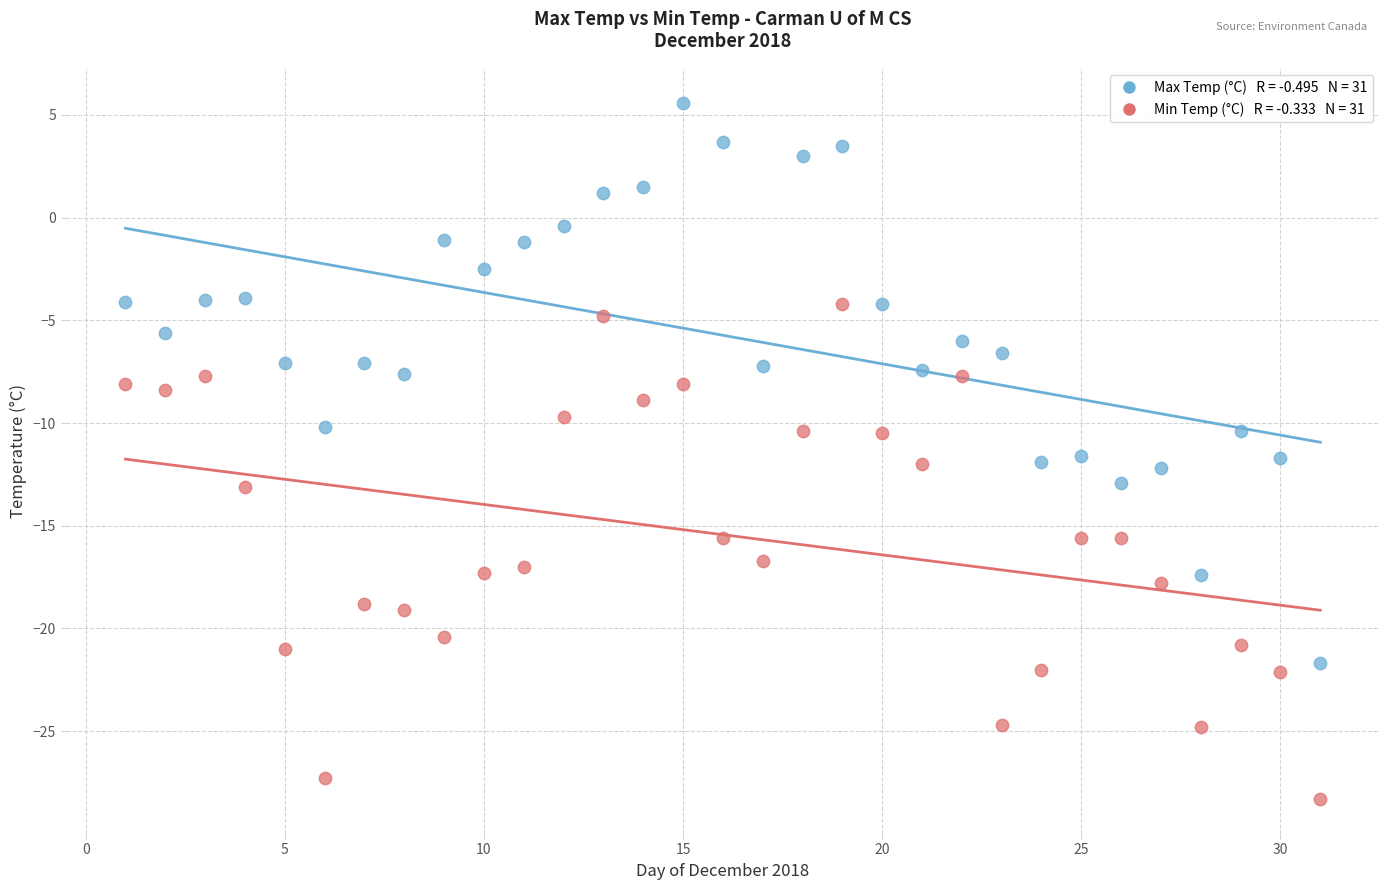

Across all data points, what is the range of Y values (max minus min)?

33.9